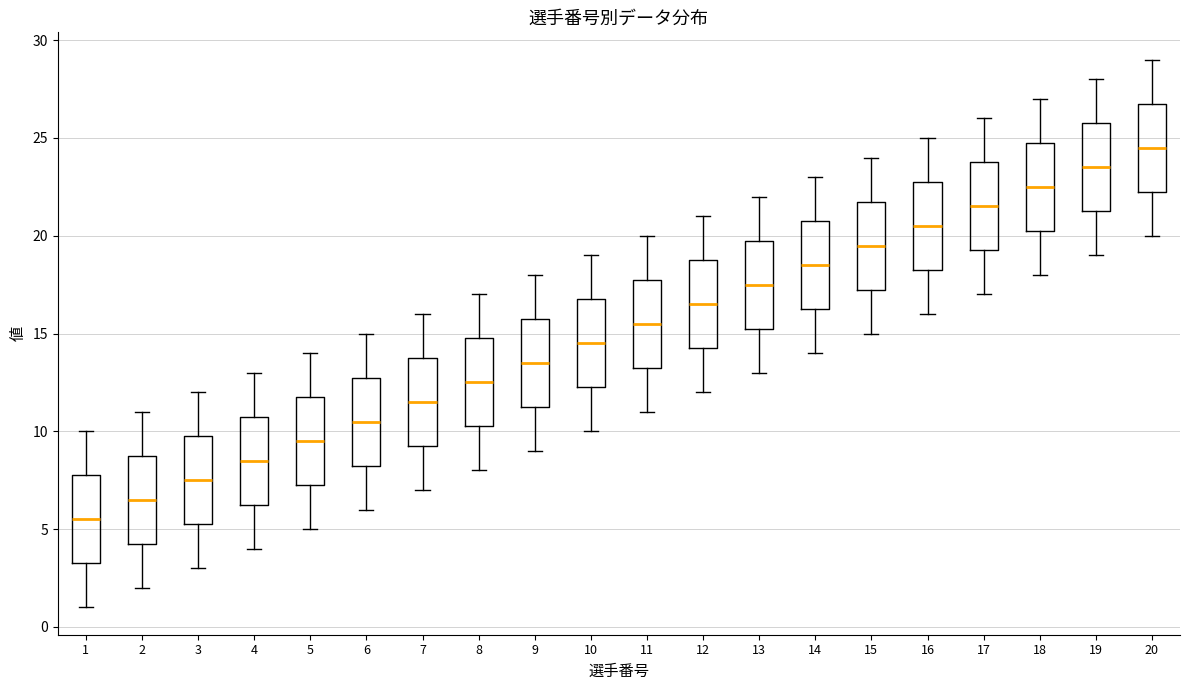

Which box's median line is the highest?

20